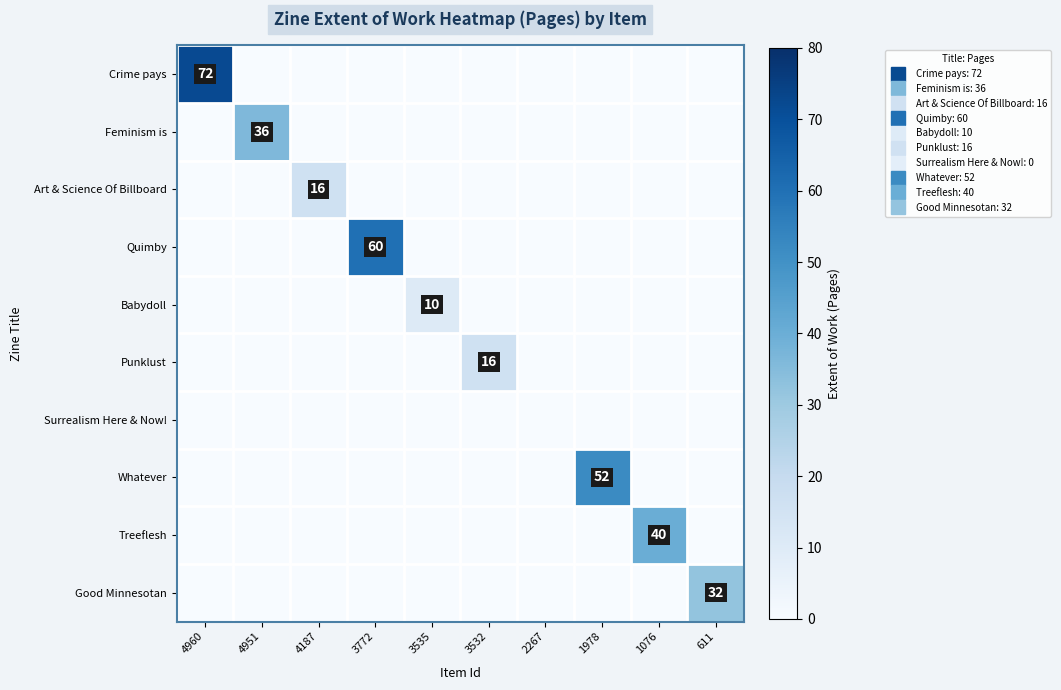

At how many categories does at least one series exceed 7?

9